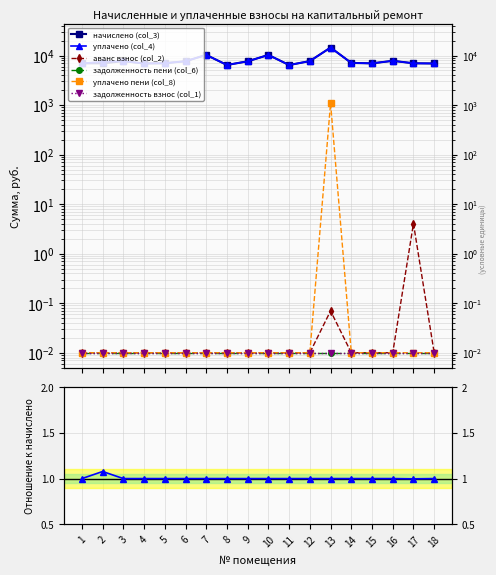

Is it true that задолженность взнос (col_1) equals 0.0 at 17?

True